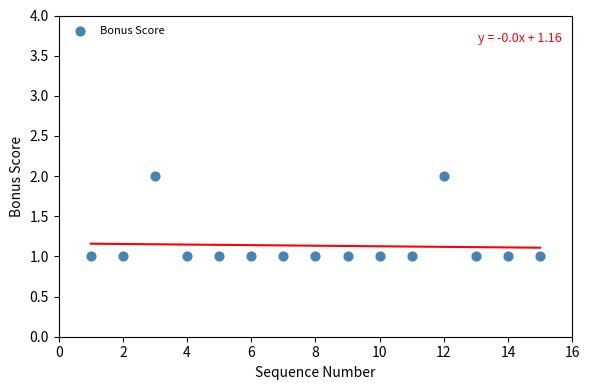

What is the range of X values (max minus min)?

14